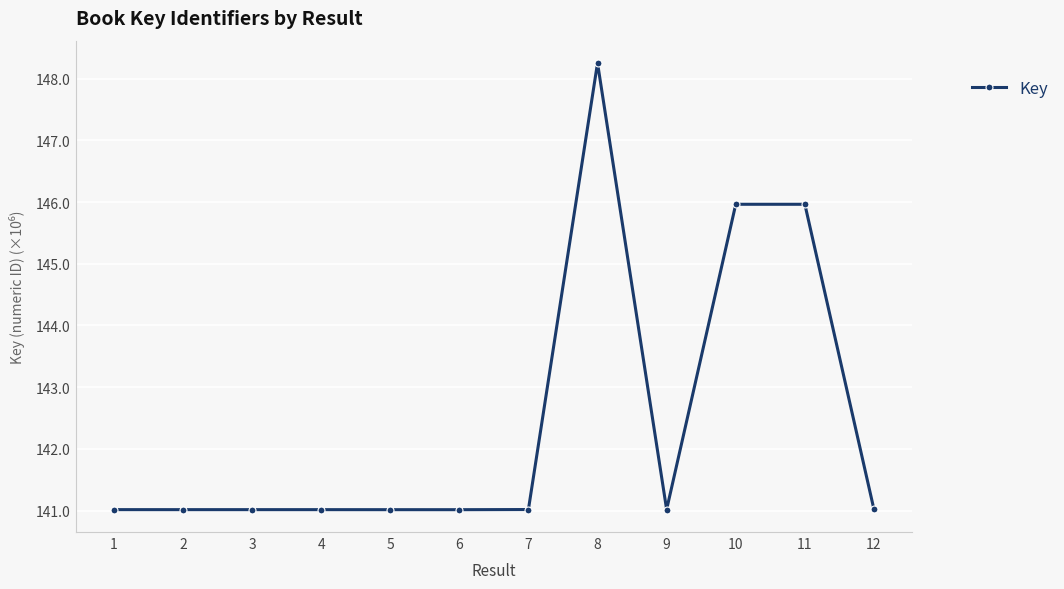

Which label corresponds to the largest value in the chart?

8